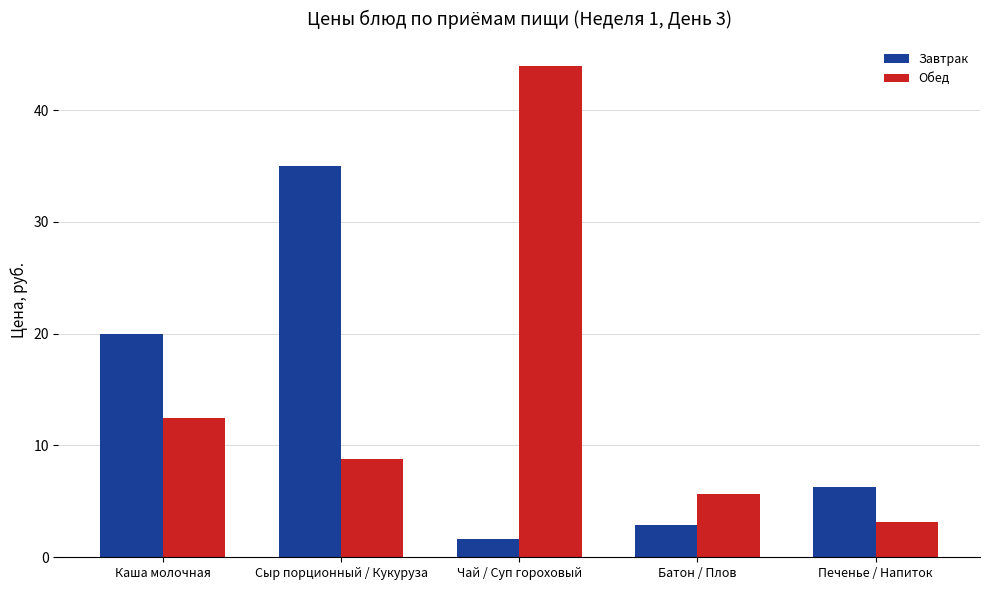

What is the difference between the maximum and minimum values in the Обед series?

40.8